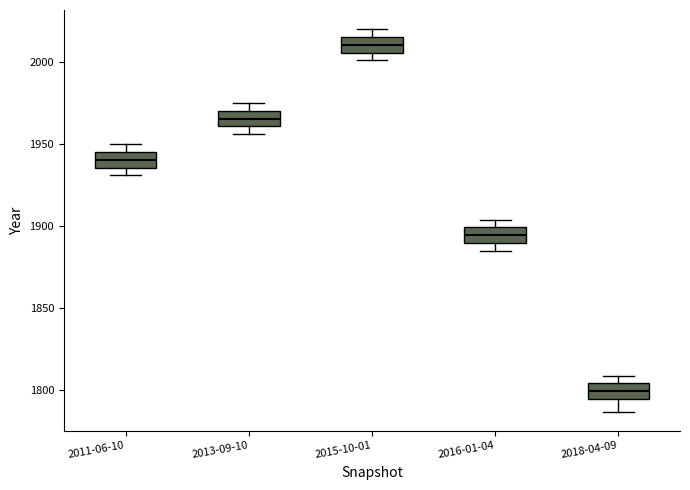

Reading left to right, transcribe this box plot: for each box, give where its median line is, the range the box spans, and where its two whiskers end, as read against the y-axis. The values are not printed on the chart, so give them approximately, as read against the axis.

2011-06-10: median 1940, box 1935 to 1945, whiskers 1930 to 1950
2013-09-10: median 1965, box 1960 to 1970, whiskers 1955 to 1975
2015-10-01: median 2010, box 2005 to 2015, whiskers 2000 to 2020
2016-01-04: median 1895, box 1890 to 1900, whiskers 1885 to 1905
2018-04-09: median 1800, box 1795 to 1805, whiskers 1785 to 1810